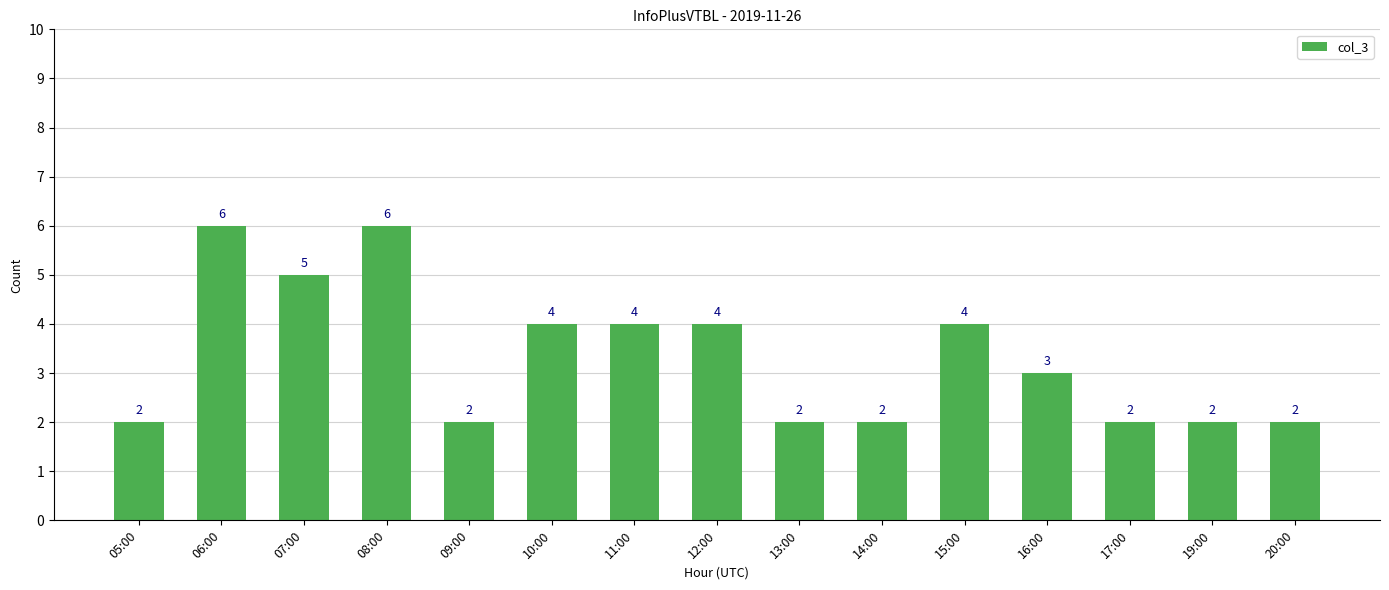

Where does the data first go above 3?

06:00